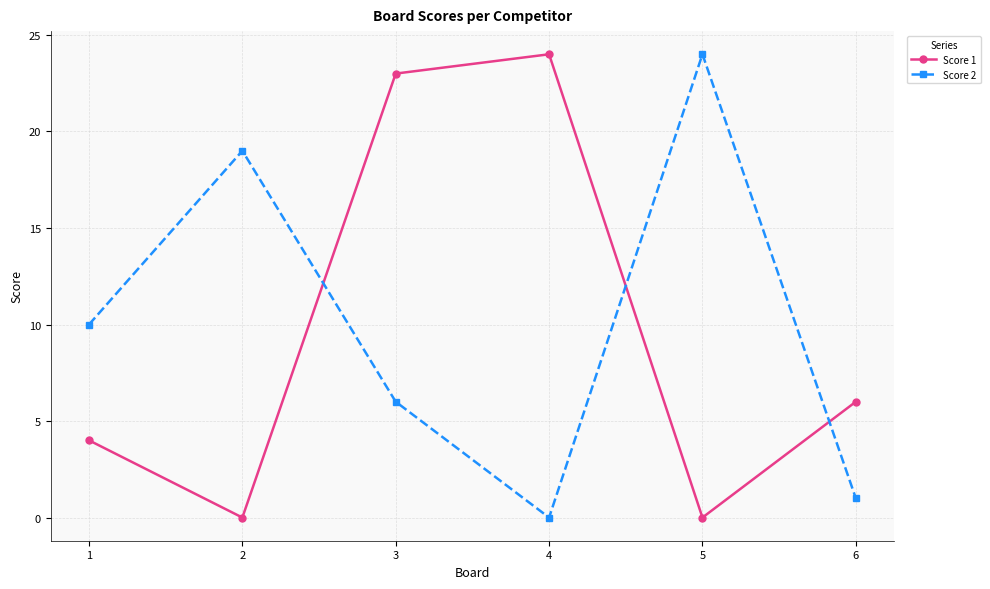

Where is the first local minimum for Score 2?

4